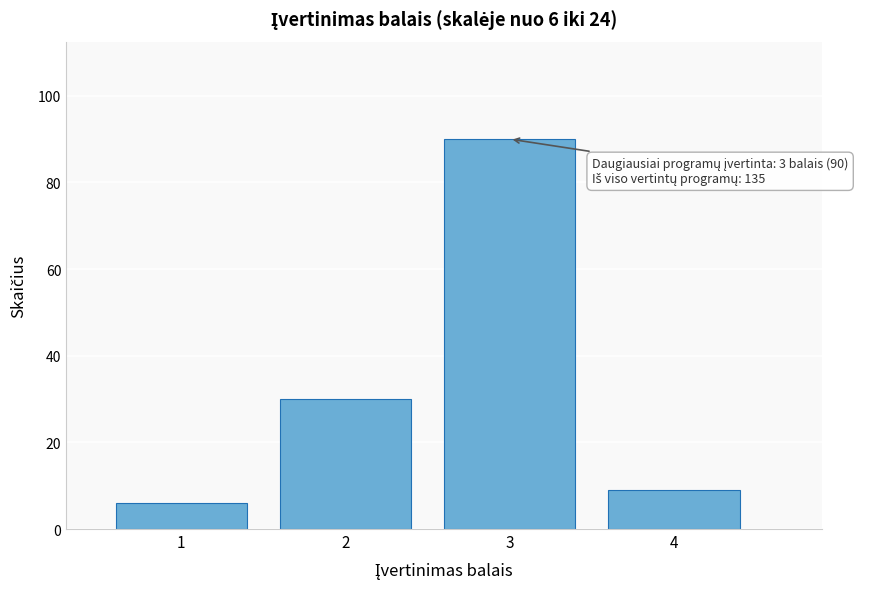

Over which range of the x-axis is the bar tallest?

2.5 to 3.5